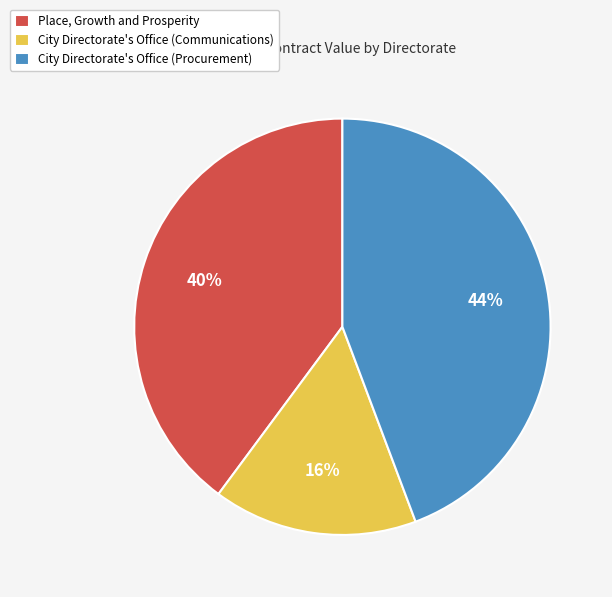

Is City Directorate's Office (Procurement) the majority of the pie?

No